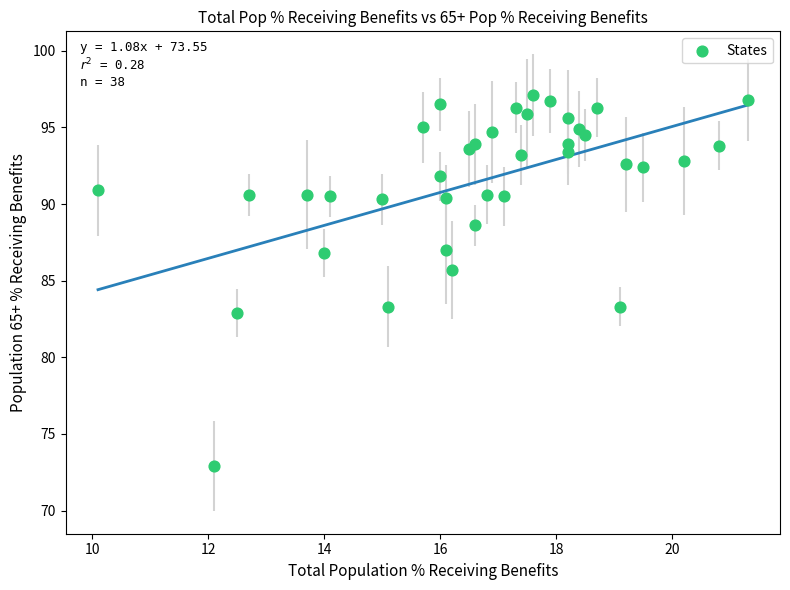

What Y value in the scatter plot is closest to 85?

85.7